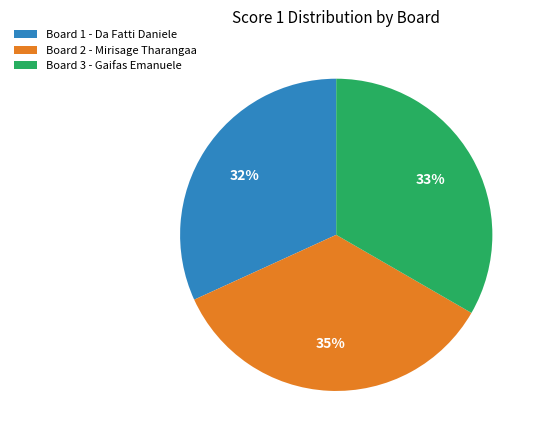

How many segments does this pie chart have?

3